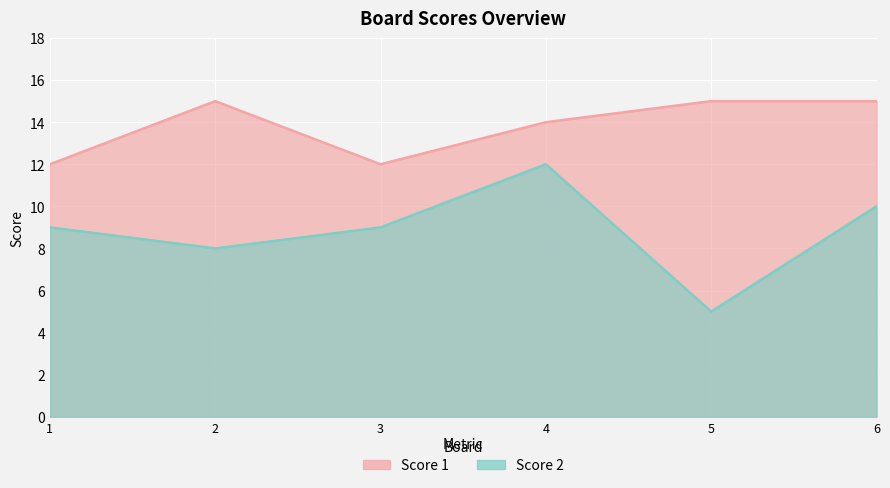

How many values in the Score 2 series are below 9?

2